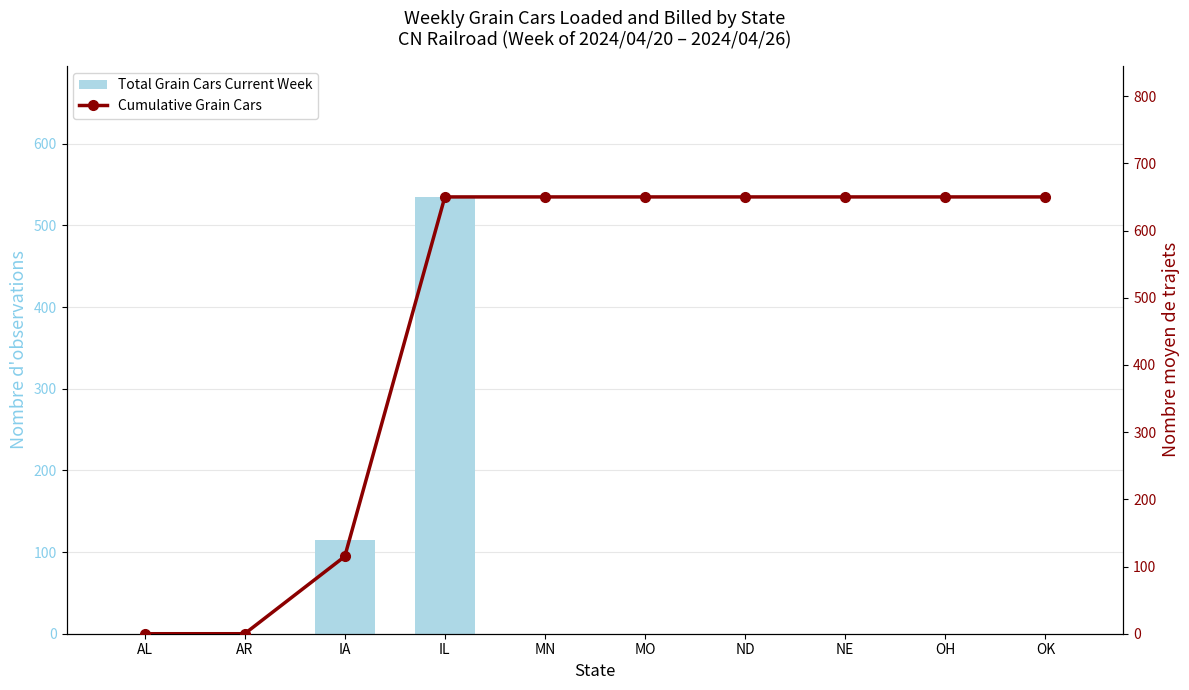

What is the greatest value displayed?

650